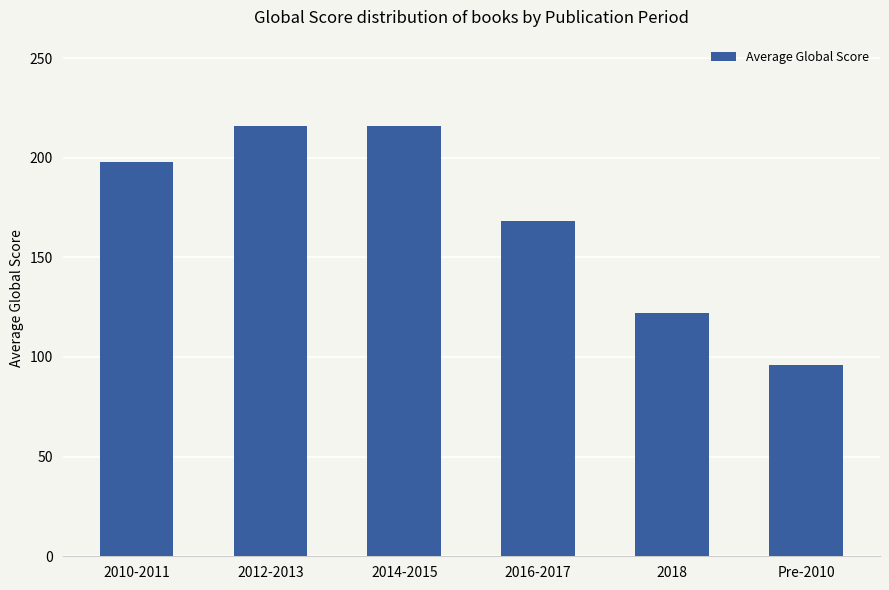

What is the difference between the maximum and second lowest values?

94